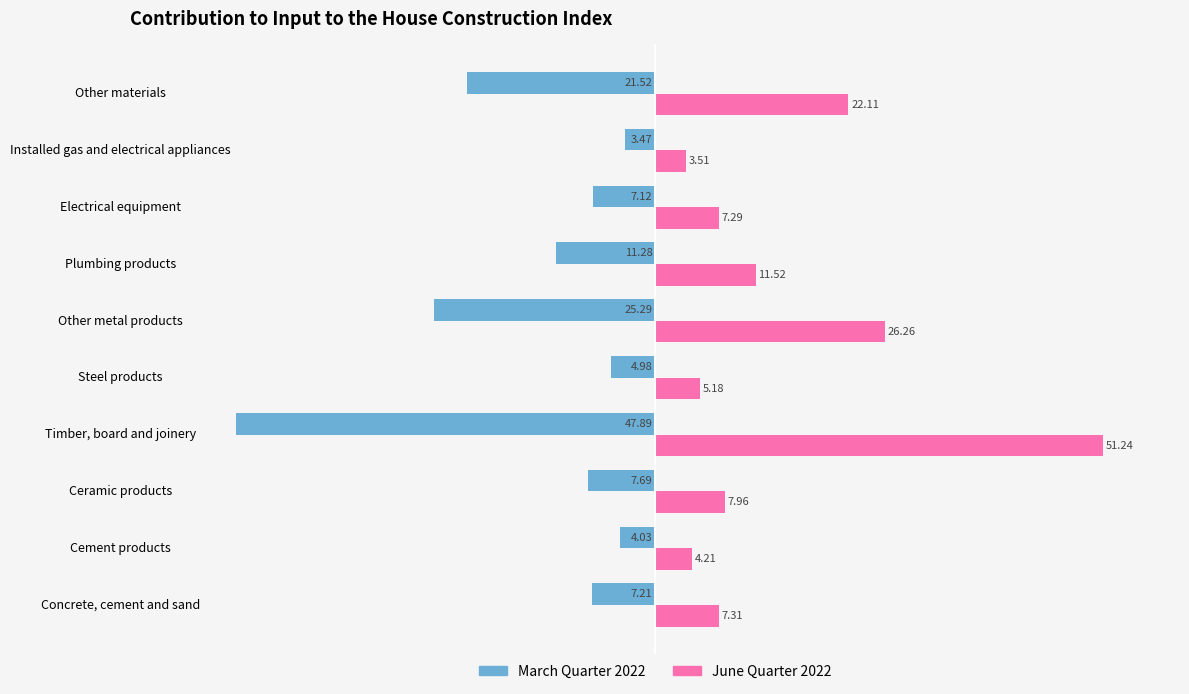

Which series changed the most between Other metal products and Installed gas and electrical appliances?

June Quarter 2022